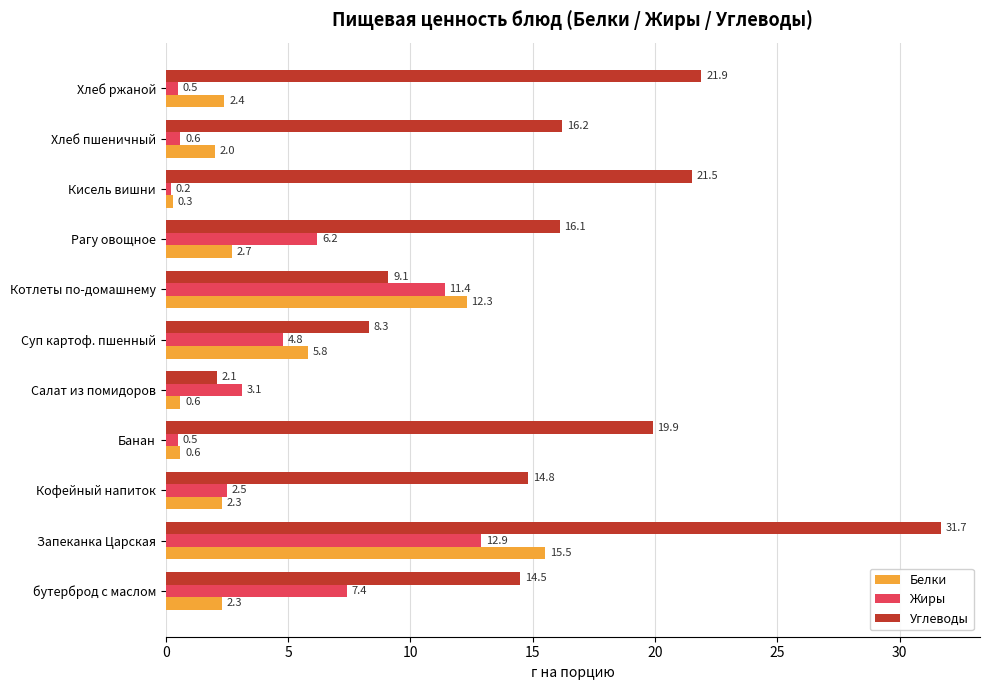

Count the number of categories in the chart.

11